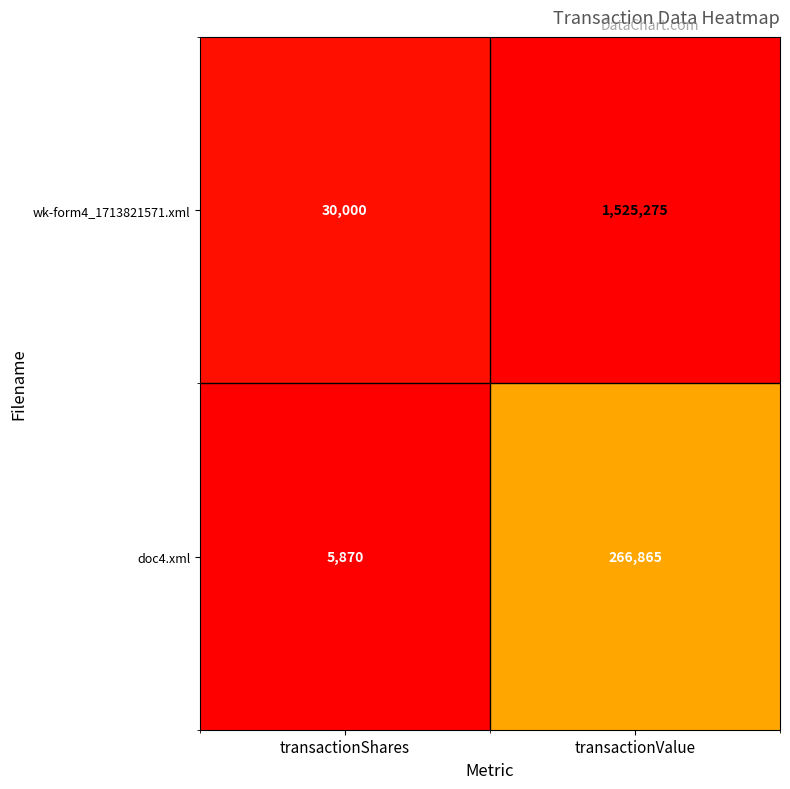

Is the value of wk-form4_1713821571.xml at transactionShares greater than the value of doc4.xml at transactionShares?

Yes